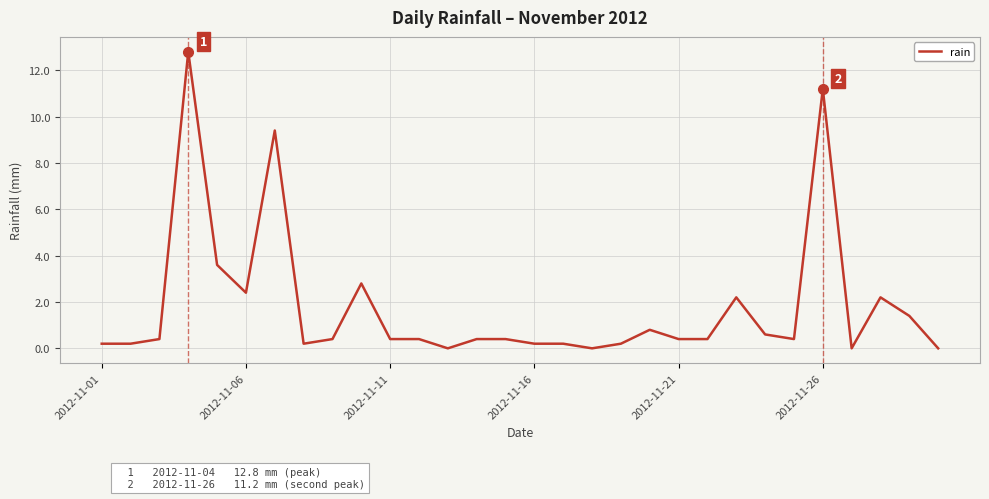

What is the difference between the maximum and minimum values?

12.8